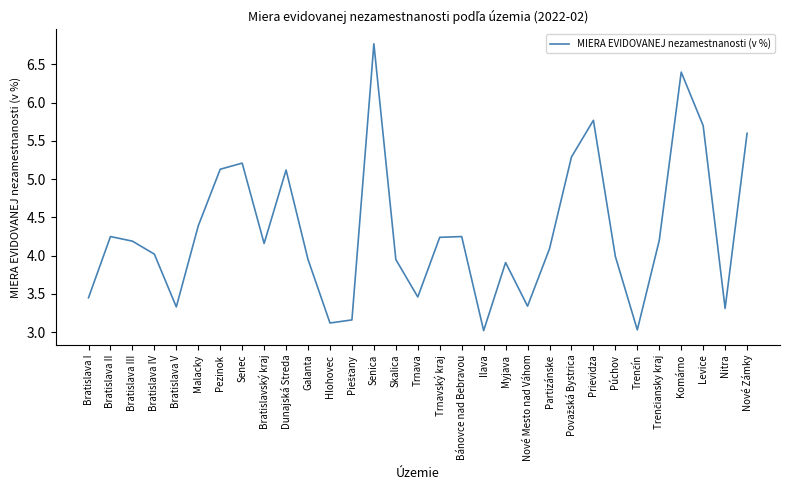

How many lines are shown in the chart?

1